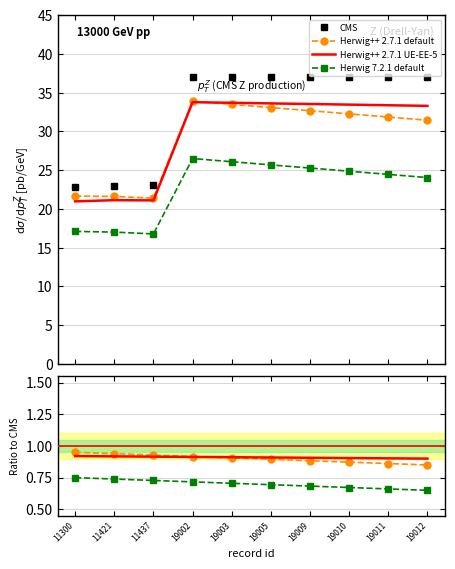

At how many categories does at least one series exceed 21?

10